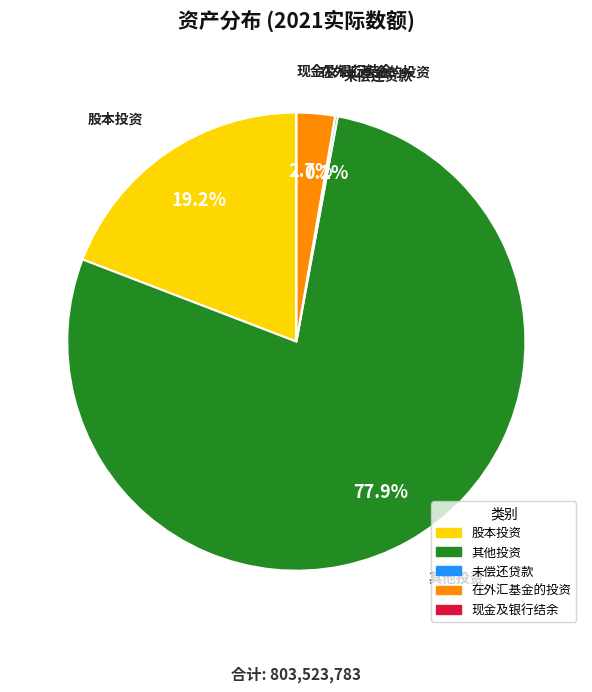

What is the largest slice in the pie chart?

其他投资